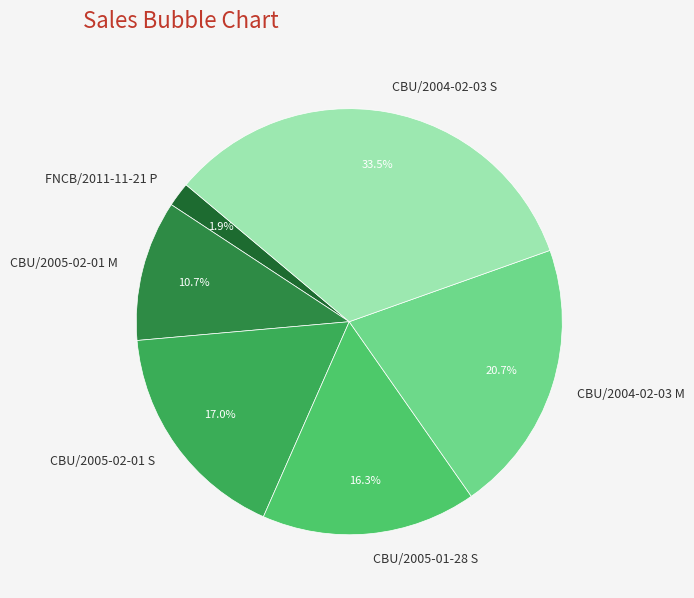

Count the number of slices in the pie.

6